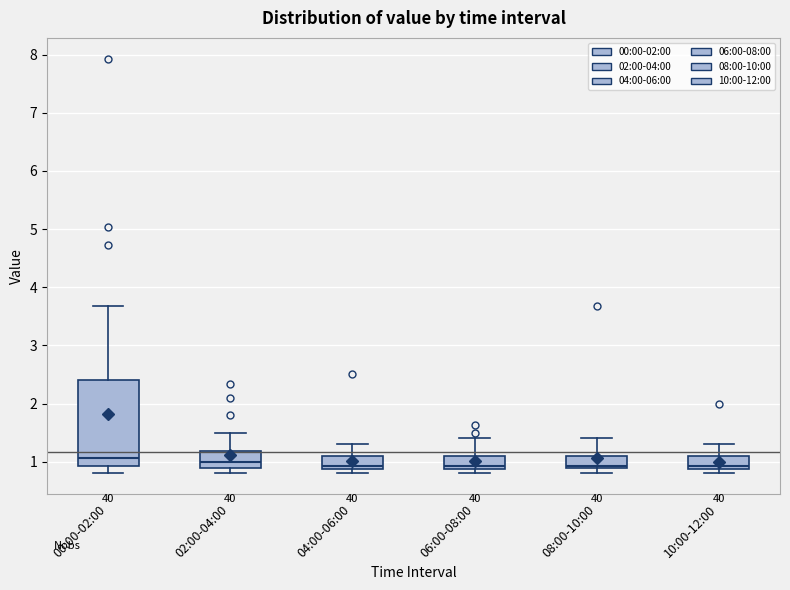

Which box is the tallest, from its lower edge to its upper edge?

00:00-02:00